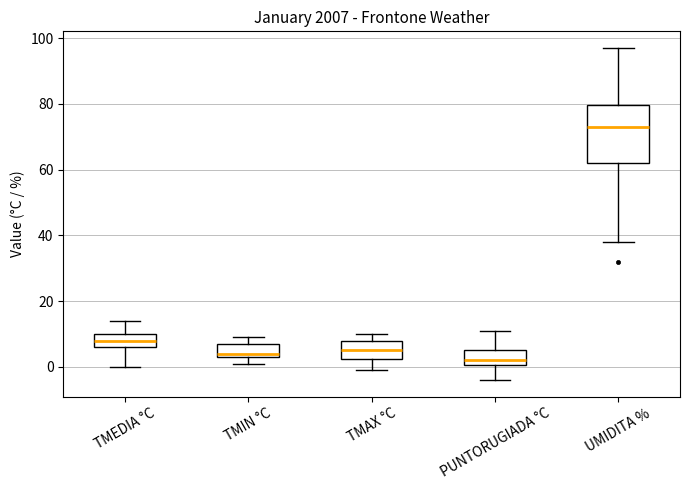

Reading left to right, read every box against the y-axis: the position of its median line, the range the box covers, and the ends of its whiskers. The values are not printed on the chart, so give them approximately, as read against the axis.

TMEDIA °C: median 8, box 6 to 10, whiskers 0 to 14
TMIN °C: median 4 (just above the box's lower edge), box 4 to 8, whiskers 2 to 10
TMAX °C: median 6, box 2 to 8, whiskers 0 to 10
PUNTORUGIADA °C: median 2, box 0 to 6, whiskers -4 to 12
UMIDITA %: median 74, box 62 to 80, whiskers 38 to 98